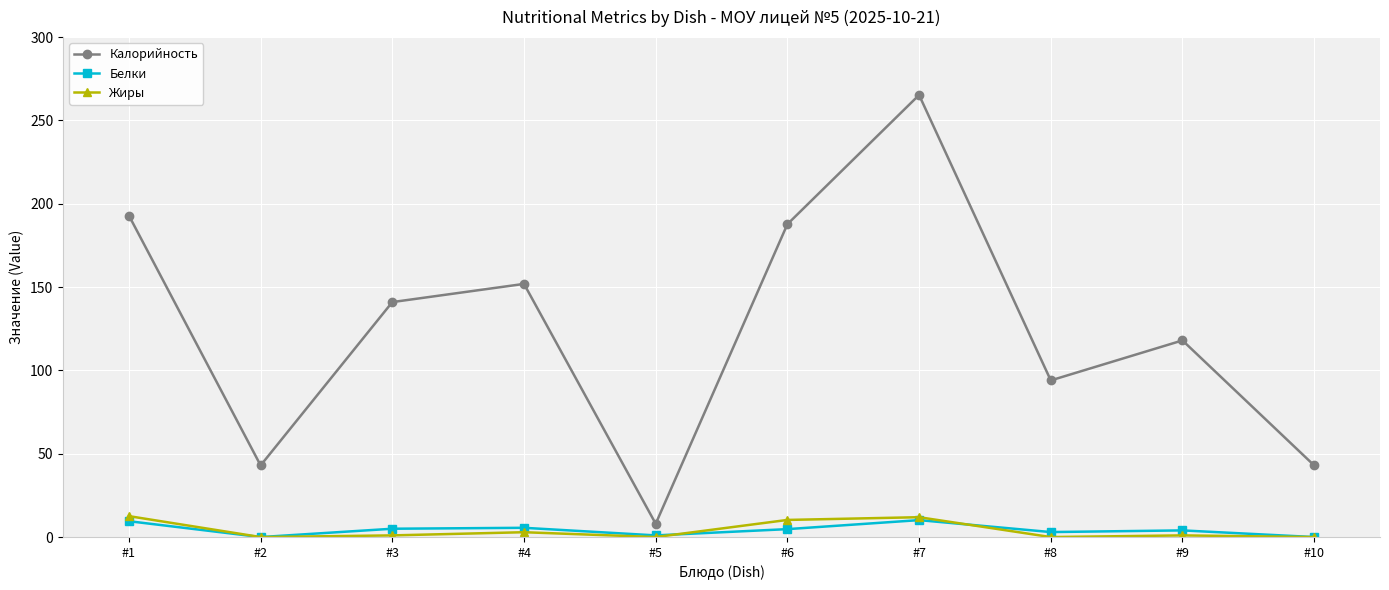

True or false: Калорийность and Жиры intersect in this chart.

False